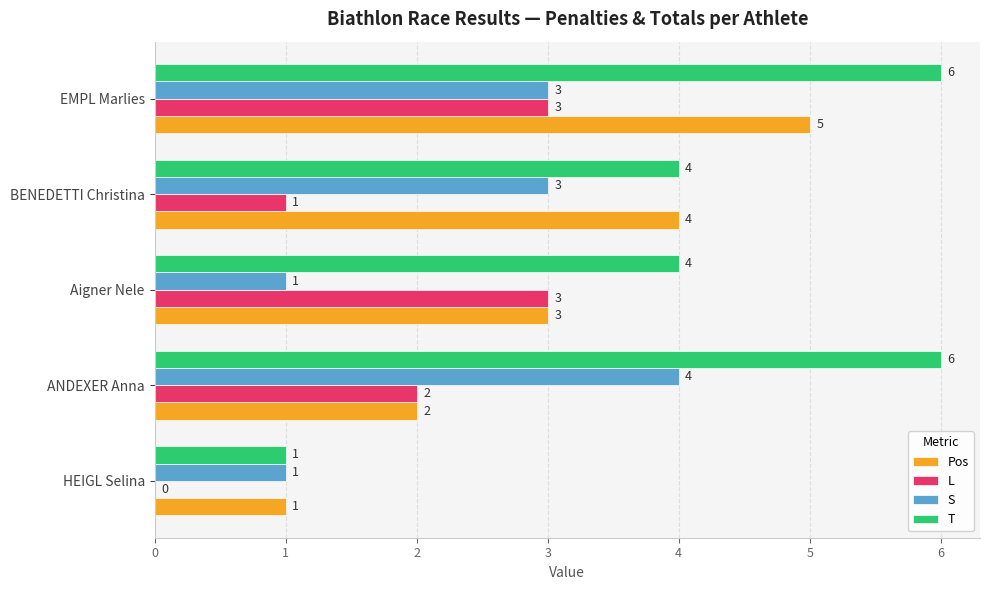

How many data points does each series have?

5